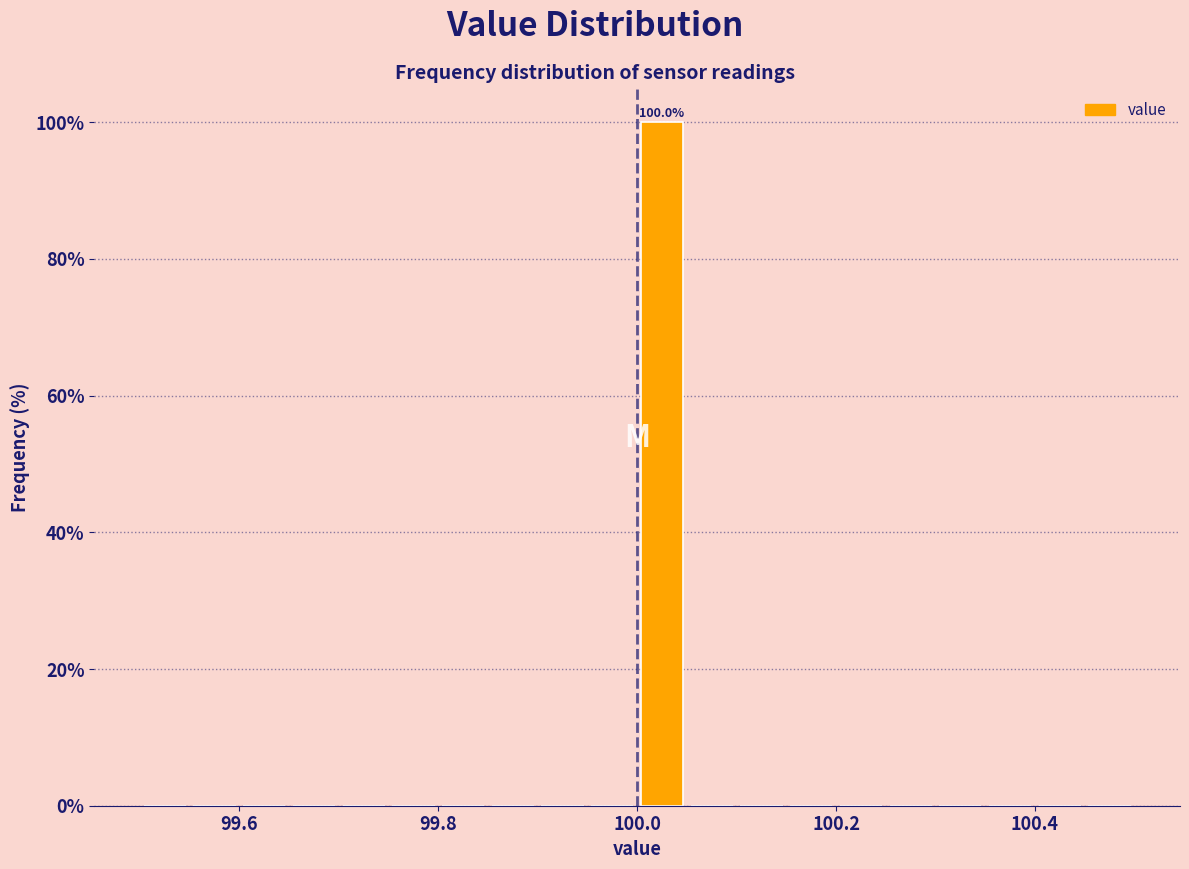

Read against the x-axis, roughly where is the centre of the tallest bar?

100.02